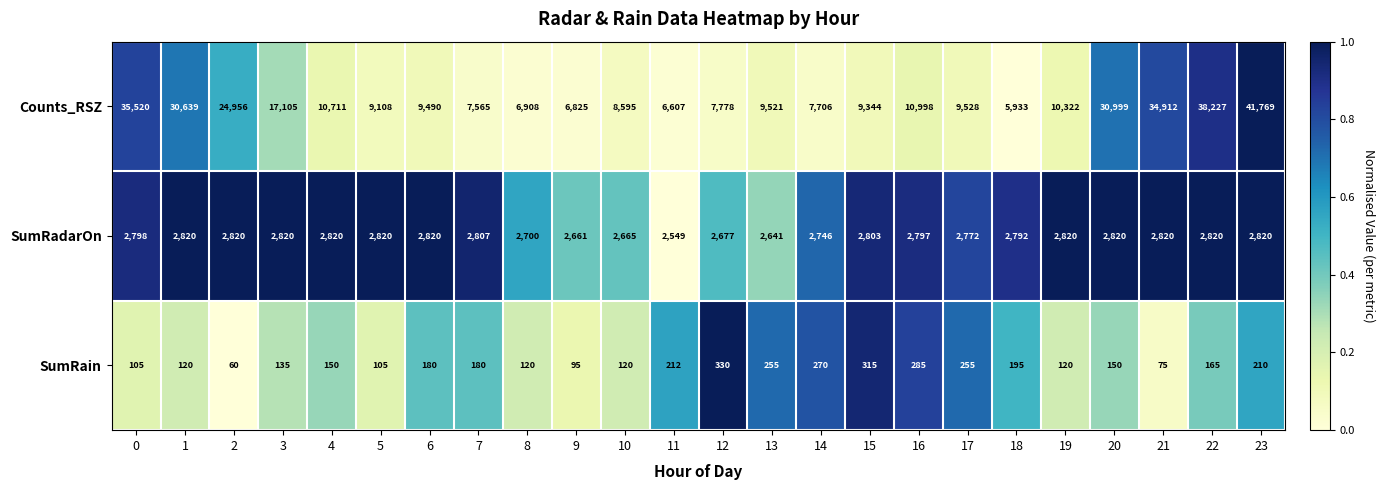

At which category is the sum across all series the highest?

23